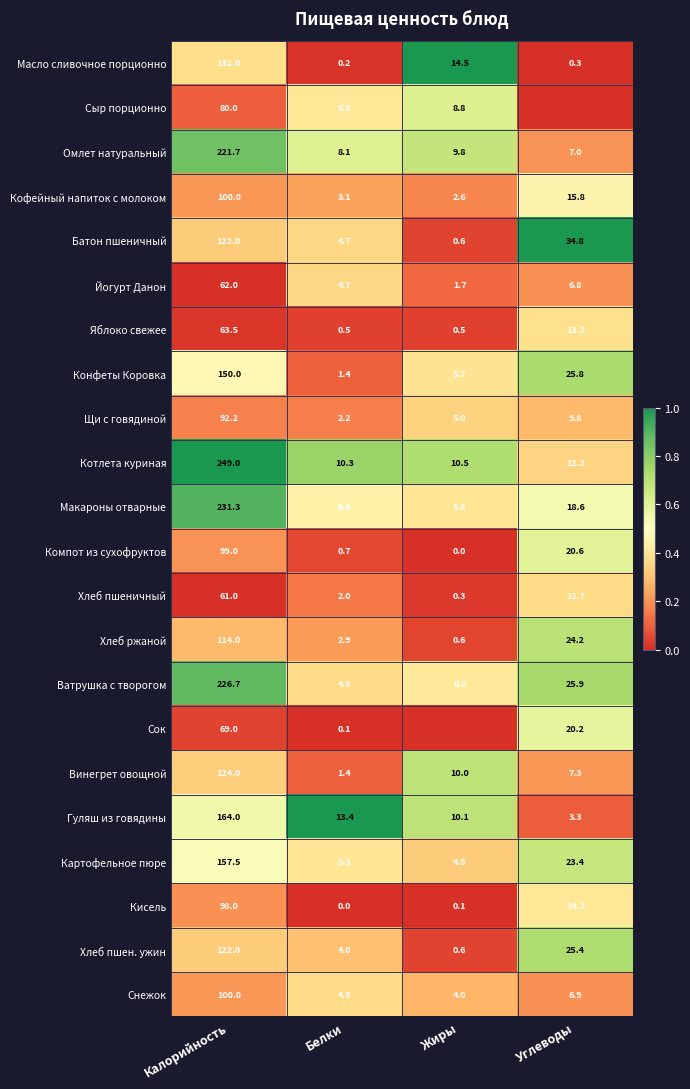

How many data points does each series have?

4